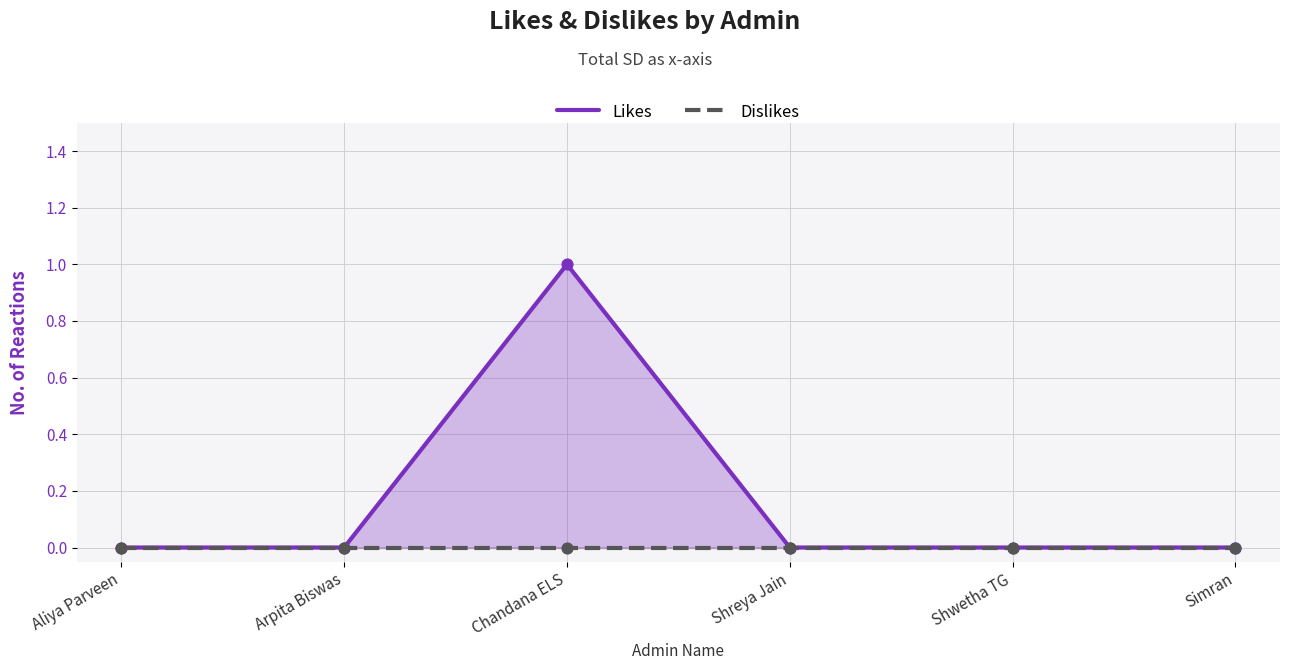

Which series has the widest spread of Y values?

Likes